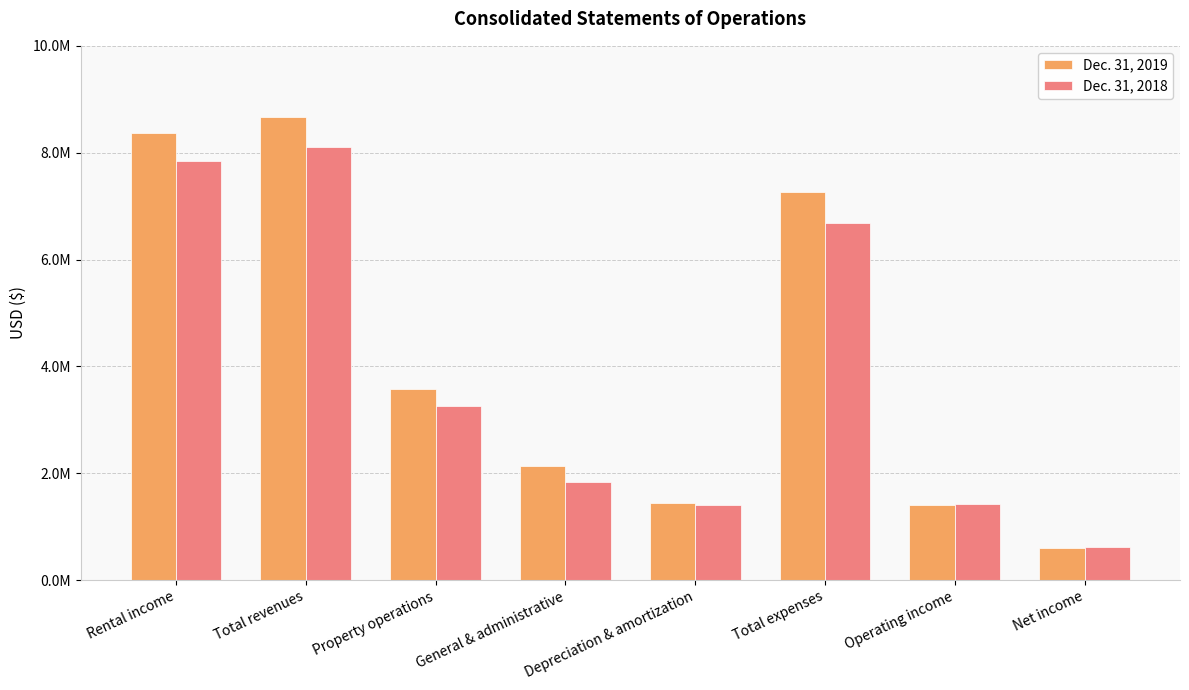

What are all the series names shown in the legend?

Dec. 31, 2019, Dec. 31, 2018